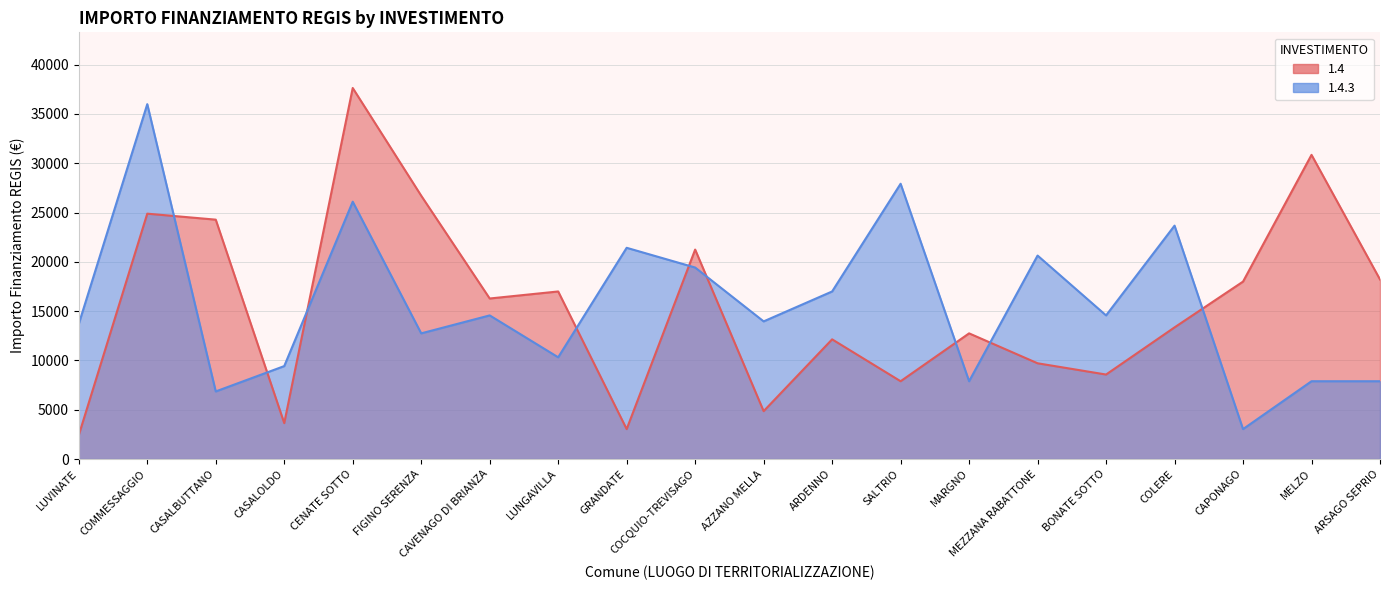

What is the lowest value of the 1.4.3 series?

3035